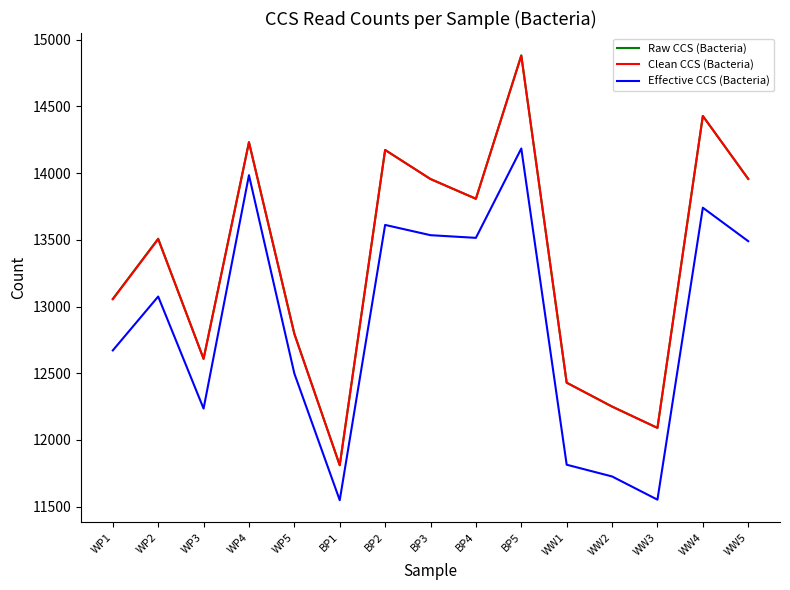

At how many categories does at least one series exceed 12968?

9